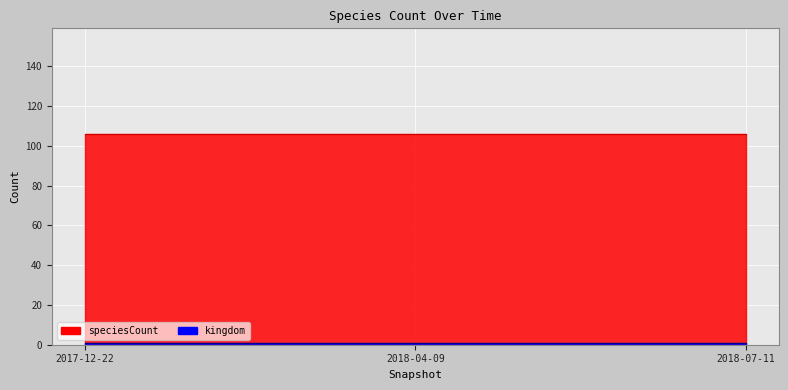

What is the maximum value shown in the chart?

106